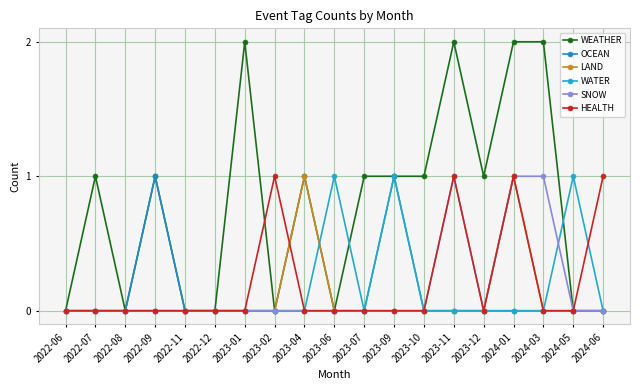

What position from the left is 2022-12?

6